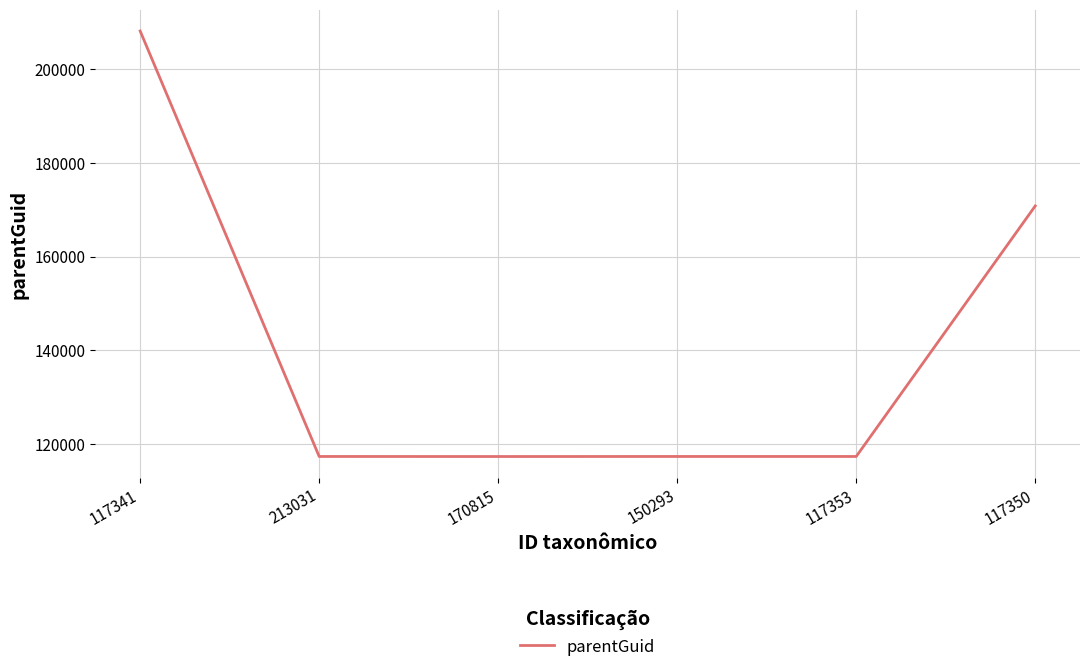

What is the difference between the second highest and second lowest values?

53465